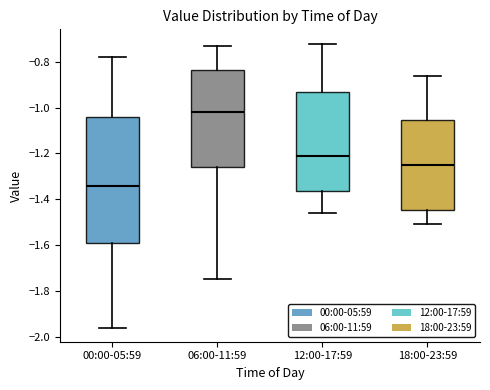

Reading left to right, transcribe this box plot: for each box, give where its median line is, the range the box spans, and where its two whiskers end, as read against the y-axis. The values are not printed on the chart, so give them approximately, as read against the axis.

00:00-05:59: median -1.34, box -1.58 to -1.04, whiskers -1.96 to -0.78
06:00-11:59: median -1.02, box -1.26 to -0.84, whiskers -1.74 to -0.72
12:00-17:59: median -1.20, box -1.36 to -0.94, whiskers -1.46 to -0.72
18:00-23:59: median -1.24, box -1.44 to -1.06, whiskers -1.50 to -0.86